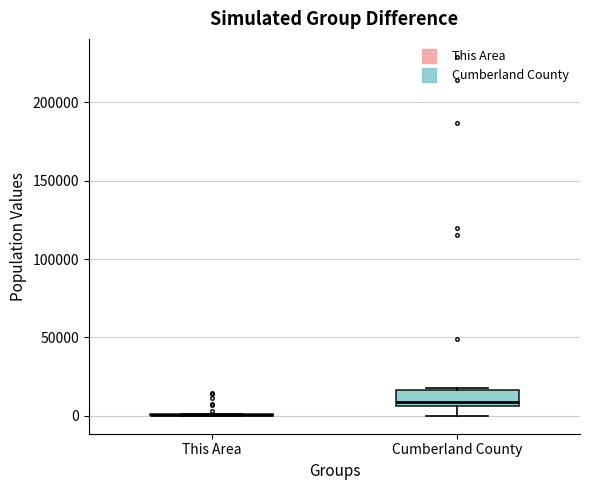

Reading left to right, transcribe this box plot: for each box, give where its median line is, the range the box spans, and where its two whiskers end, as read against the y-axis. The values are not printed on the chart, so give them approximately, as read against the axis.

This Area: box collapsed to a line at 0, whiskers 0 to 0
Cumberland County: median 10000, box 5000 to 15000, whiskers 0 to 20000